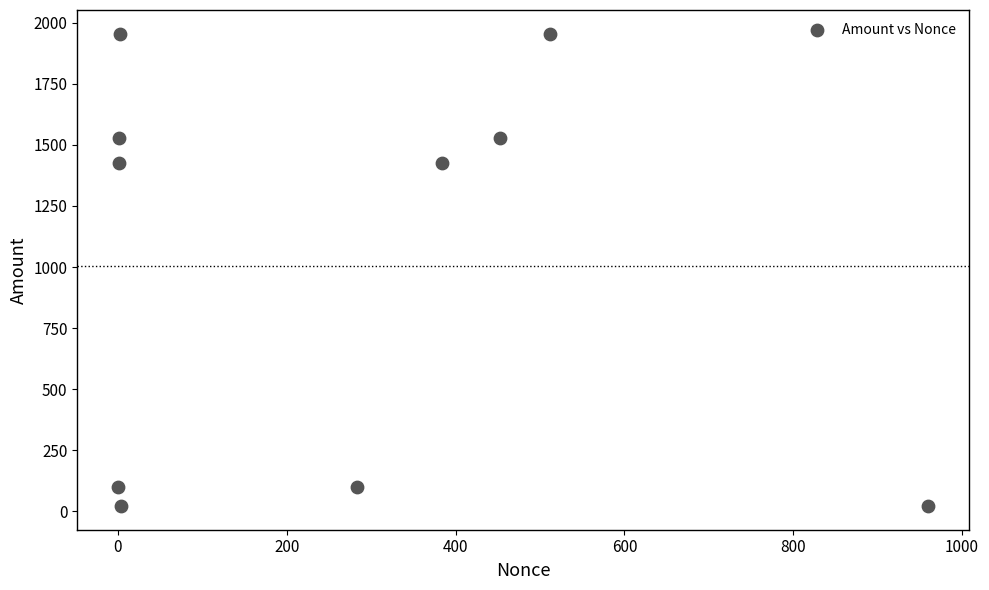

What is the average X value?

260.2